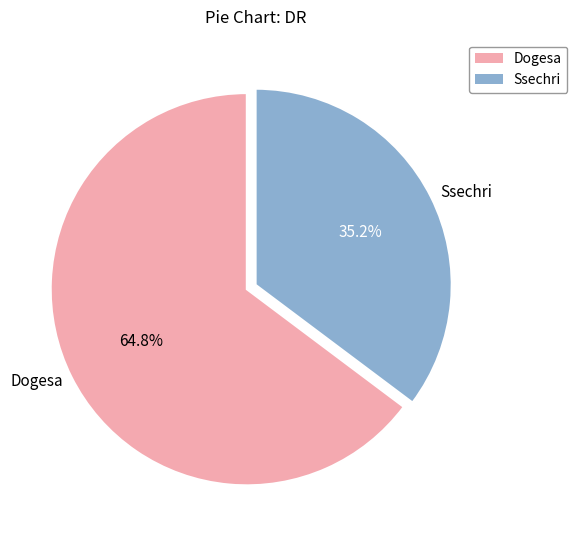

To the nearest percent, what is the combined percentage of Dogesa and Ssechri?

100%